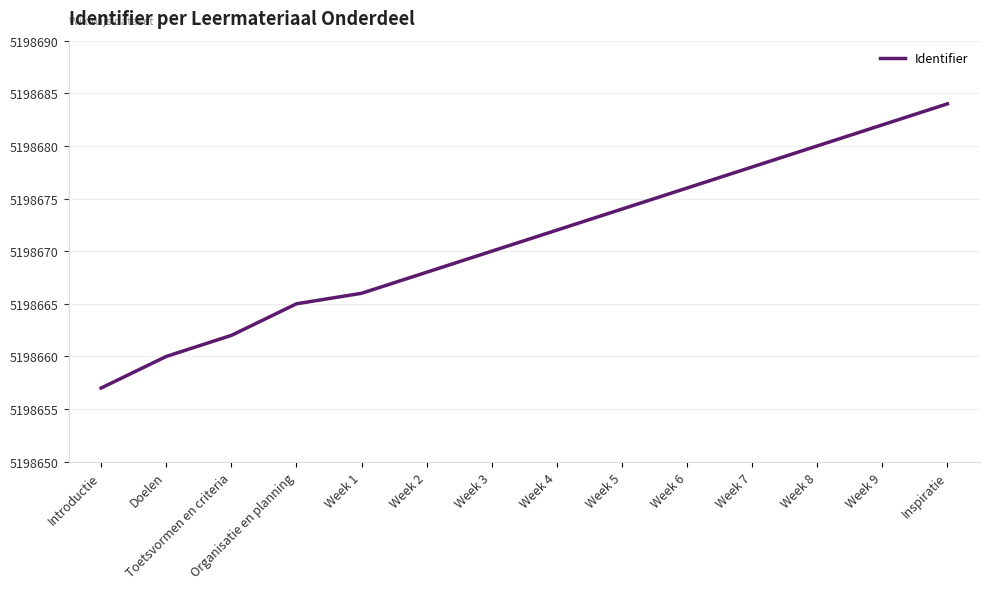

Reading right to left, what are all the values shown in this chart?

5198684	5198682	5198680	5198678	5198676	5198674	5198672	5198670	5198668	5198666	5198665	5198662	5198660	5198657